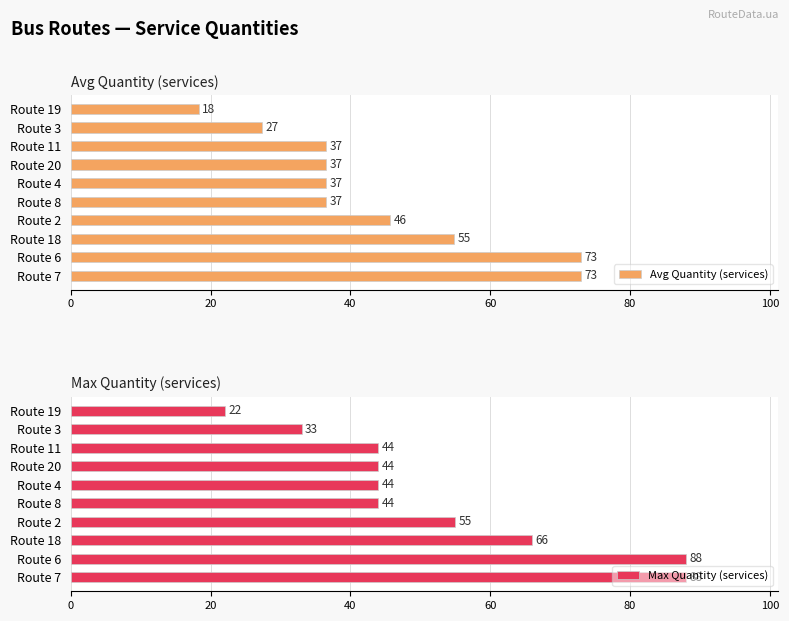

Which category has the lowest value in the Max Quantity (services) series?

Route 19